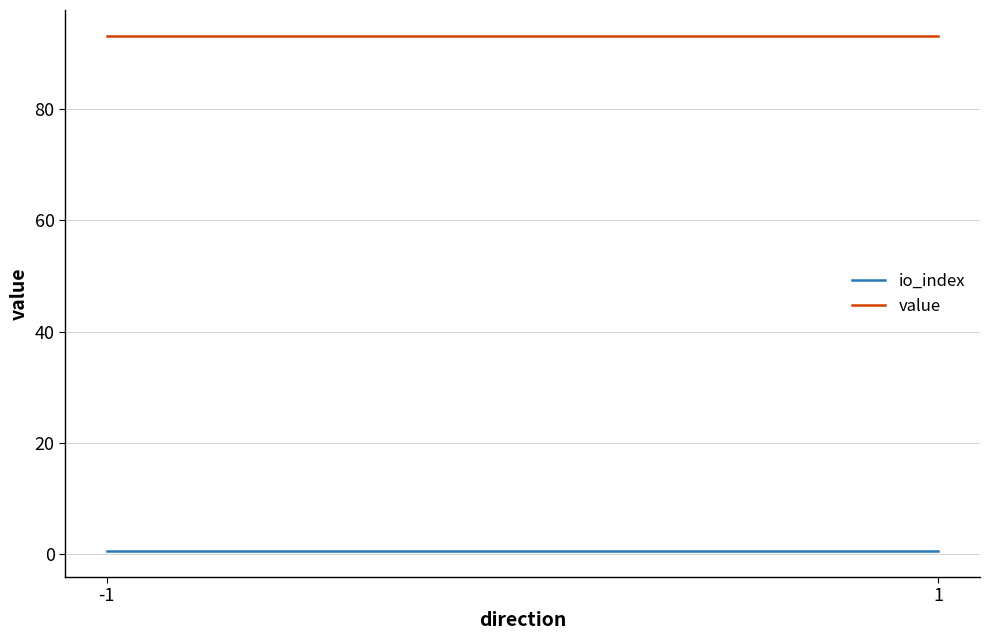

Which series changed the most between -1 and 1?

io_index